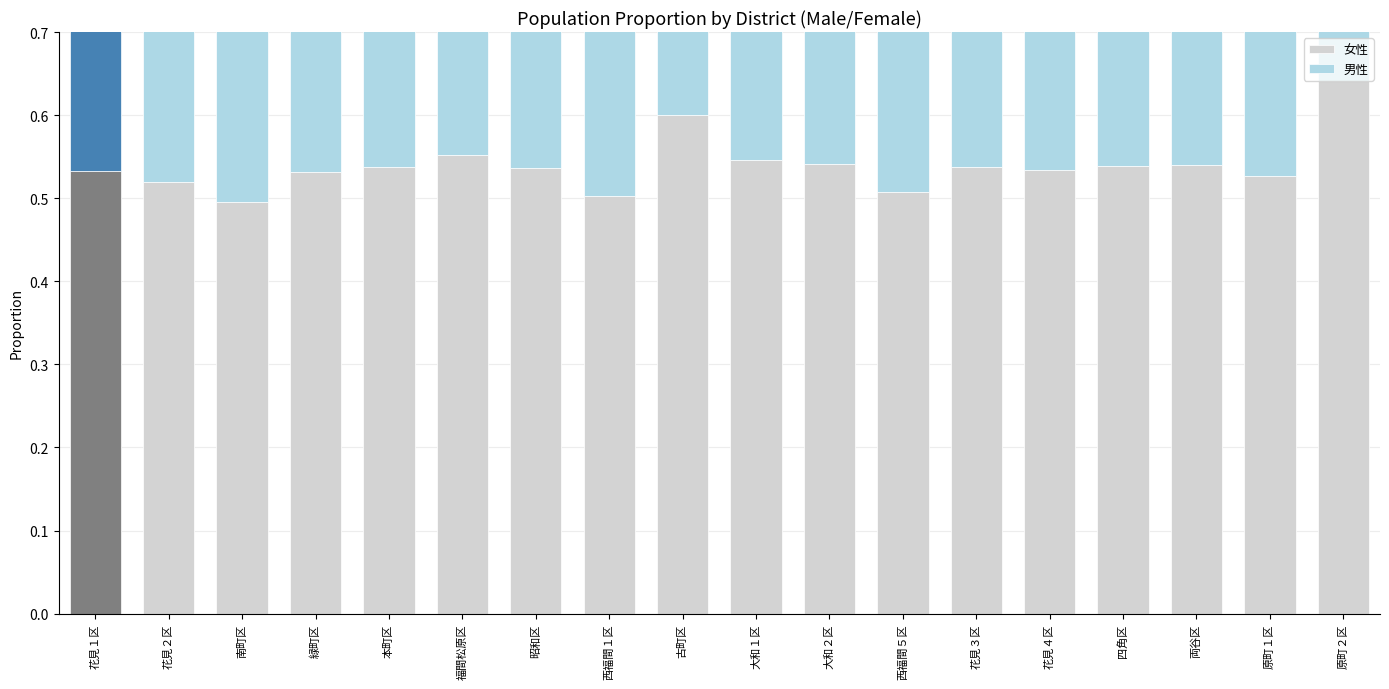

At which label does 女性 reach its minimum?

南町区